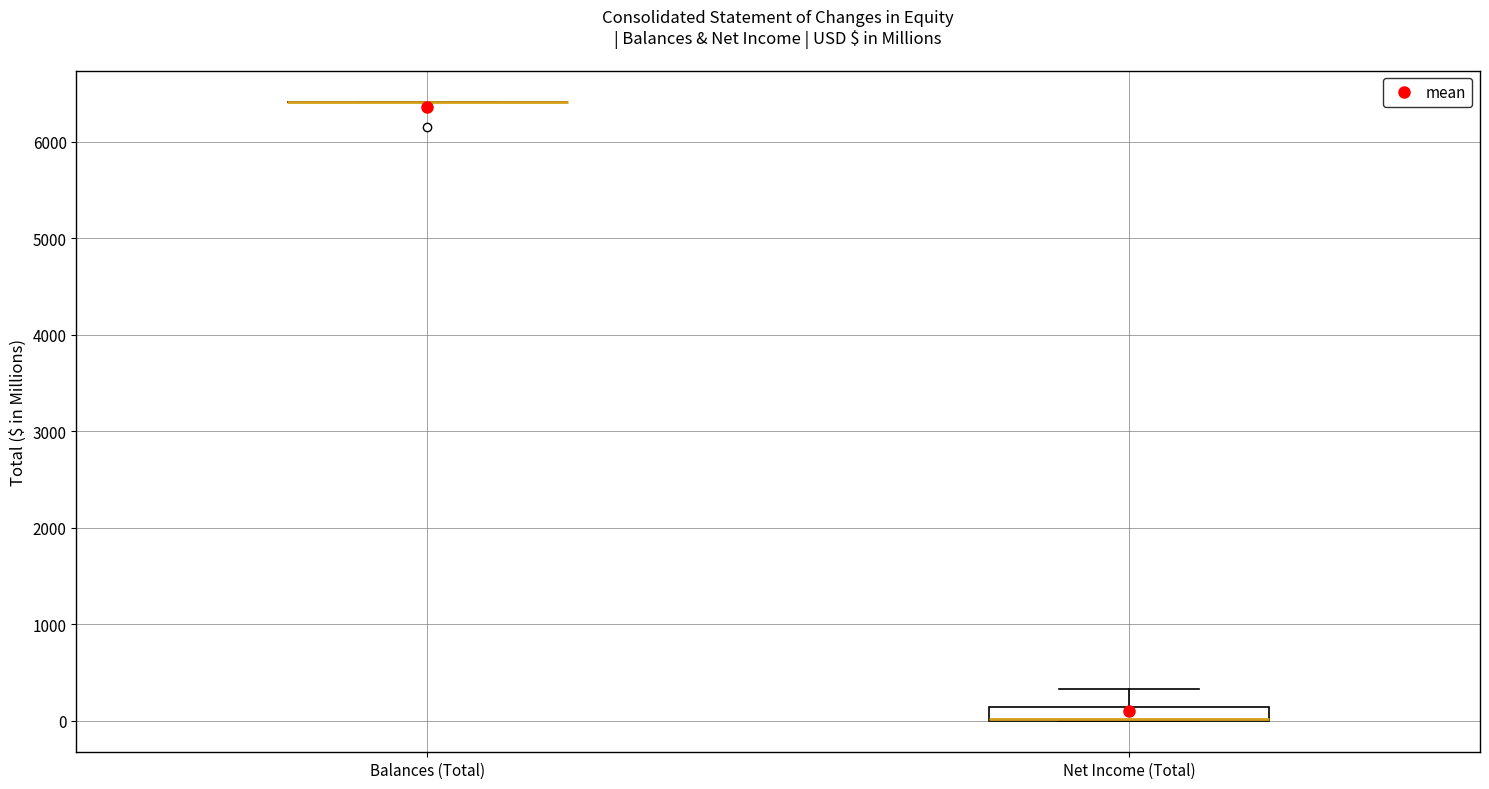

Which box is the tallest, from its lower edge to its upper edge?

Net Income (Total)